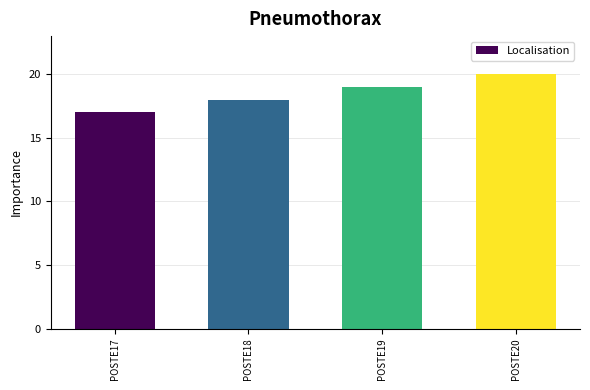

Are the bars grouped side by side (vs. stacked)?

No